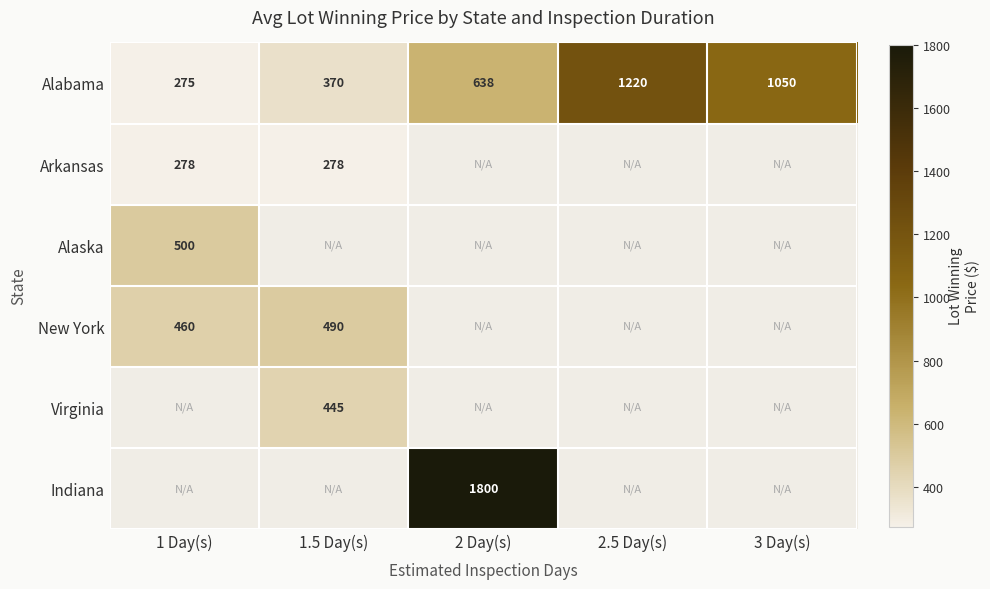

Between 1 Day(s) and 2 Day(s), which is larger?

2 Day(s)